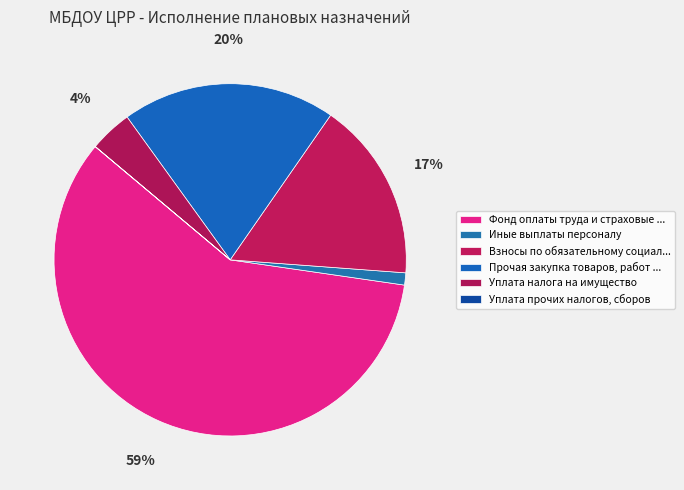

Which slice represents more than half of the pie?

Фонд оплаты труда и страховые взносы